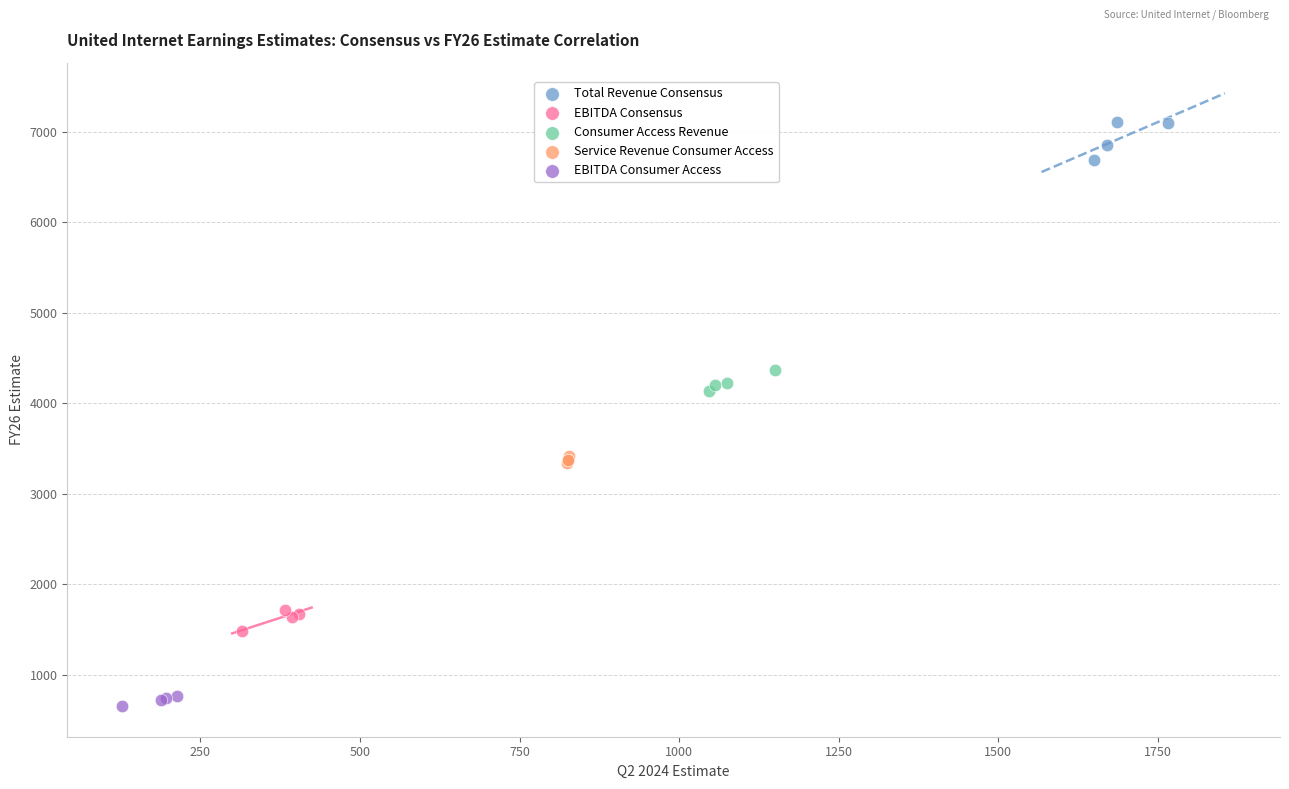

Which series reaches the minimum Y coordinate?

EBITDA Consumer Access